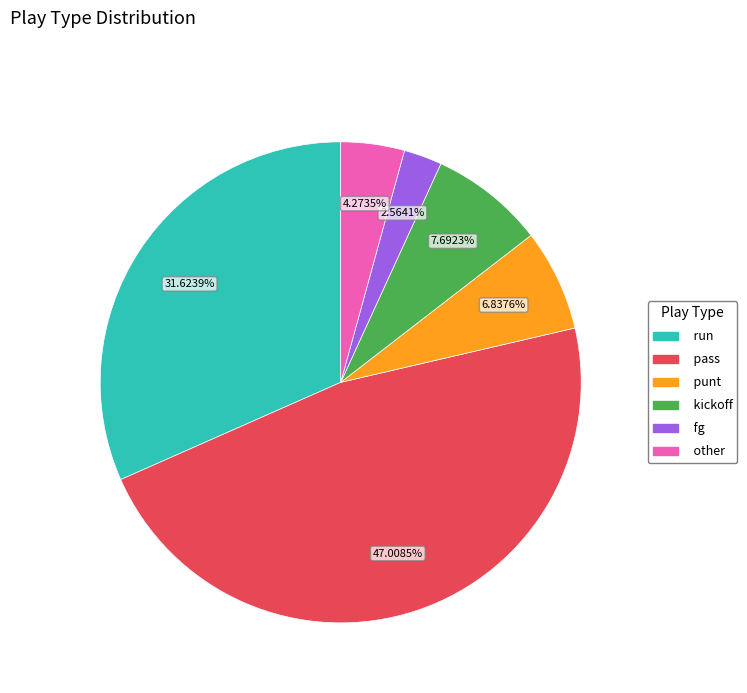

What is the smallest slice in the pie chart?

fg